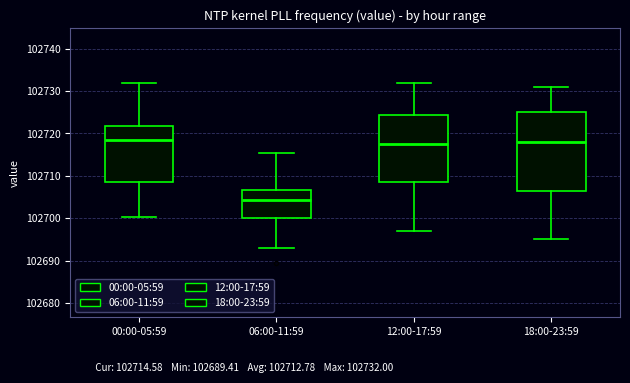

Reading left to right, read every box against the y-axis: the position of its median line, the range the box covers, and the ends of its whiskers. The values are not printed on the chart, so give them approximately, as read against the axis.

00:00-05:59: median 102718, box 102709 to 102722, whiskers 102700 to 102732
06:00-11:59: median 102704, box 102700 to 102707, whiskers 102693 to 102715
12:00-17:59: median 102718, box 102709 to 102724, whiskers 102697 to 102732
18:00-23:59: median 102718, box 102707 to 102725, whiskers 102695 to 102731